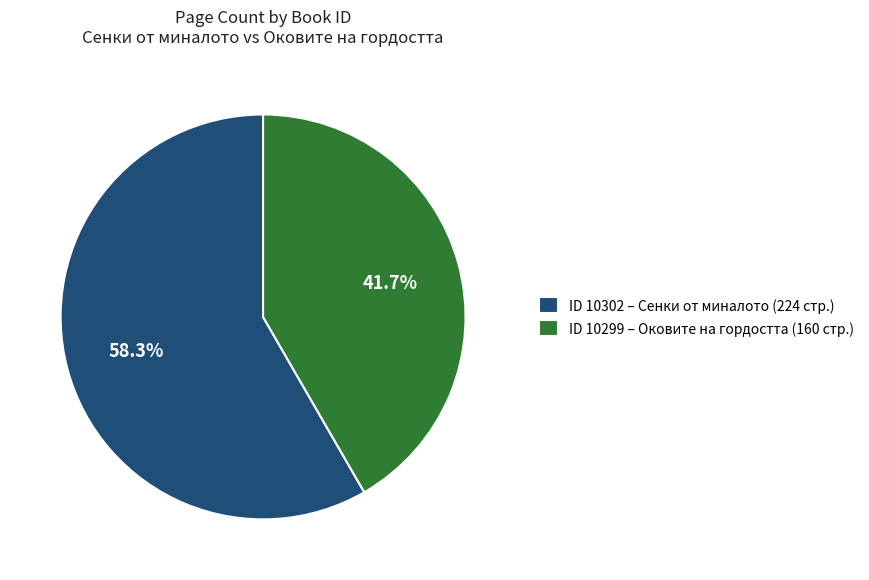

Is there any slice that represents more than half of the pie?

Yes